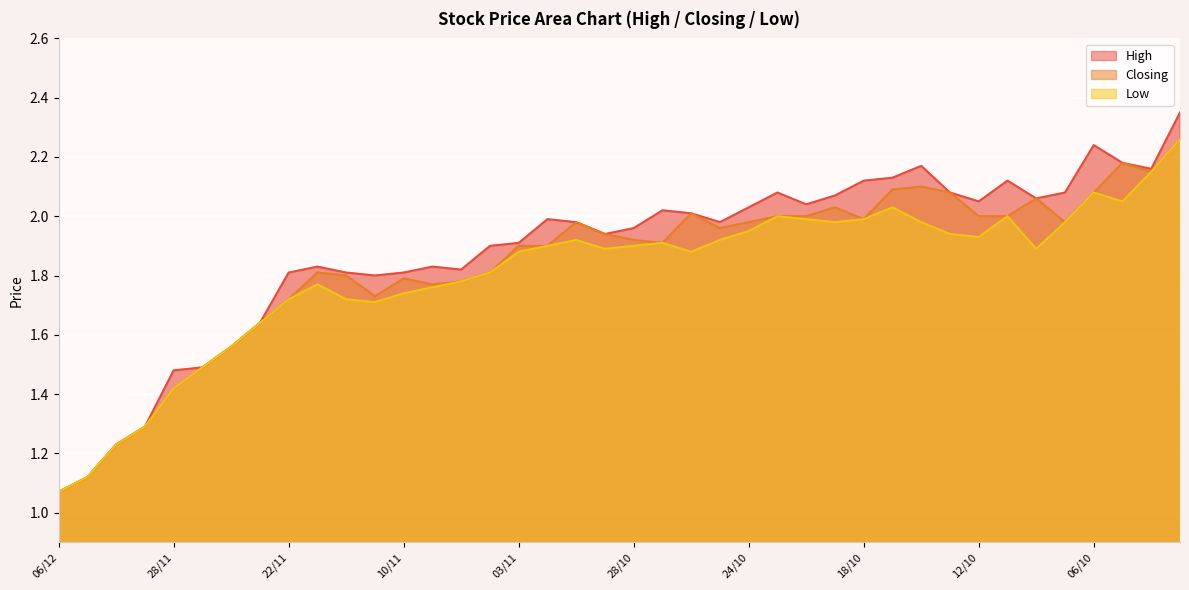

What is the difference between the maximum and minimum values in the High series?

1.3